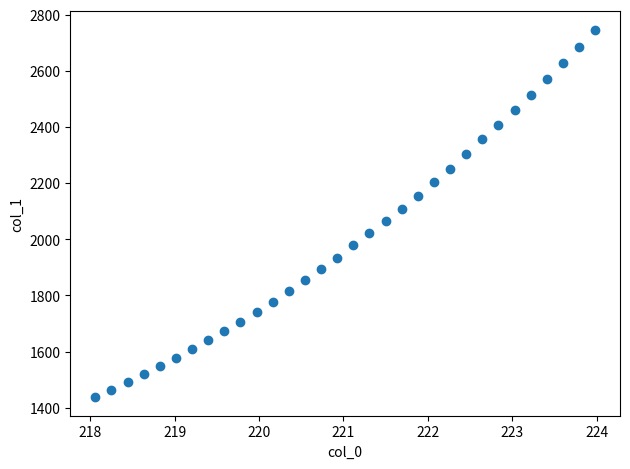

What is the range of X values (max minus min)?

5.9